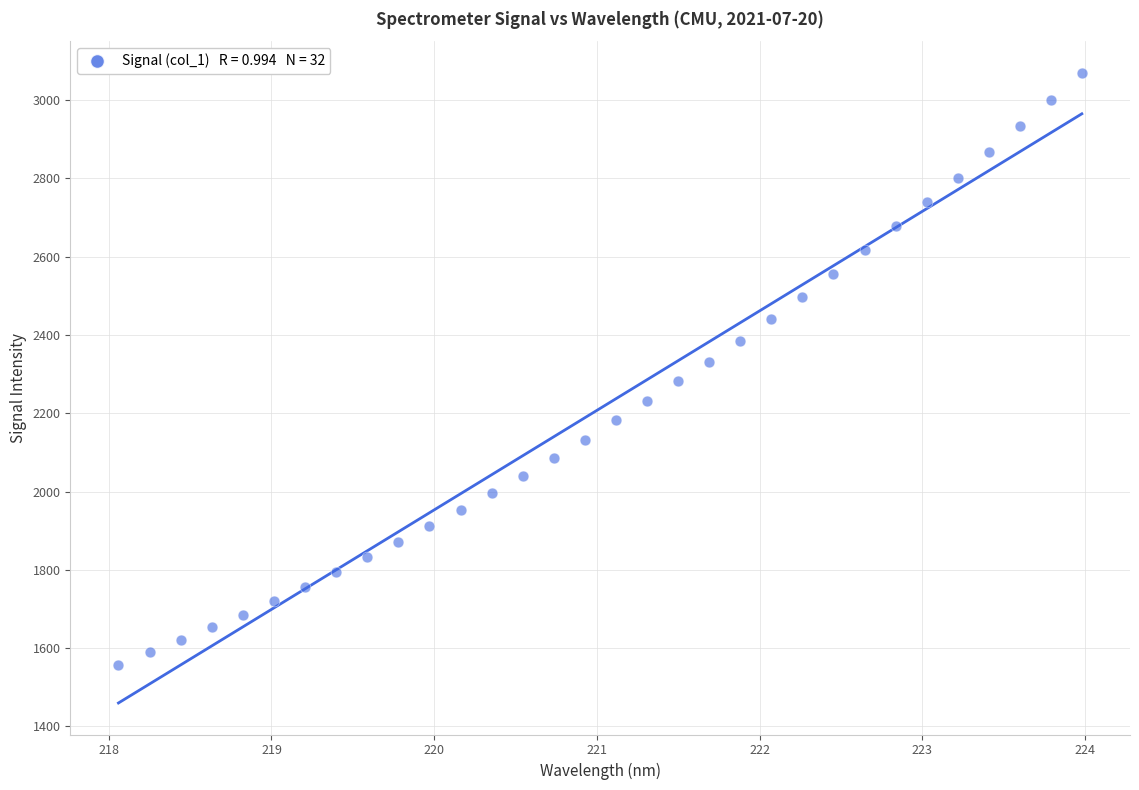

What is the range of Y values (max minus min)?

1512.1